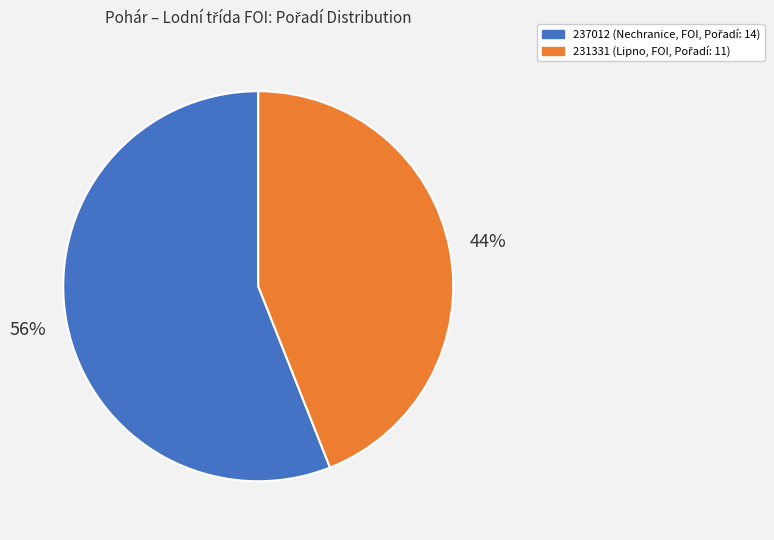

Which slice represents more than half of the pie?

237012